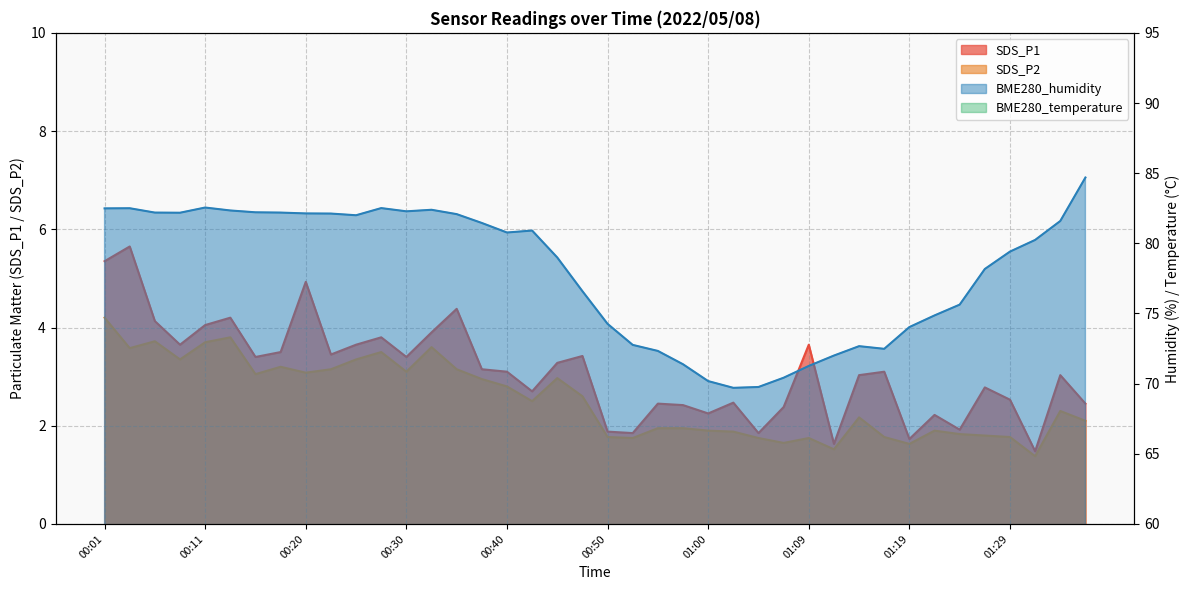

Reading right to left, what are all the values shown in this chart?

SDS_P1: 2.5	3.0	1.5	2.5	2.8	1.9	2.2	1.7	3.1	3.0	1.6	3.6	2.4	1.9	2.5	2.2	2.4	2.5	1.9	1.9	3.4	3.3	2.7	3.1	3.1	4.4	3.9	3.4	3.8	3.6	3.5	4.9	3.5	3.4	4.2	4.0	3.6	4.1	5.7	5.3
SDS_P2: 2.1	2.3	1.4	1.8	1.8	1.8	1.9	1.6	1.8	2.2	1.5	1.8	1.6	1.8	1.9	1.9	1.9	1.9	1.8	1.8	2.6	3.0	2.5	2.8	3.0	3.1	3.6	3.1	3.5	3.4	3.1	3.1	3.2	3.0	3.8	3.7	3.4	3.7	3.6	4.2
BME280_temperature: 14.1	14.2	14.3	14.4	14.3	14.5	14.6	14.5	14.7	14.7	14.7	14.7	14.7	14.9	14.8	14.8	14.8	14.9	14.9	14.9	14.9	15.0	14.9	14.9	15.0	15.0	15.0	15.0	15.0	15.1	15.1	15.0	15.0	15.0	15.0	15.0	15.0	15.0	15.1	15.1
BME280_humidity: 84.7	81.6	80.2	79.4	78.2	75.6	74.9	74.0	72.5	72.7	72.0	71.3	70.4	69.8	69.7	70.2	71.4	72.3	72.8	74.3	76.6	79.0	80.9	80.8	81.5	82.1	82.4	82.3	82.5	82.0	82.1	82.1	82.2	82.2	82.3	82.5	82.2	82.2	82.5	82.5